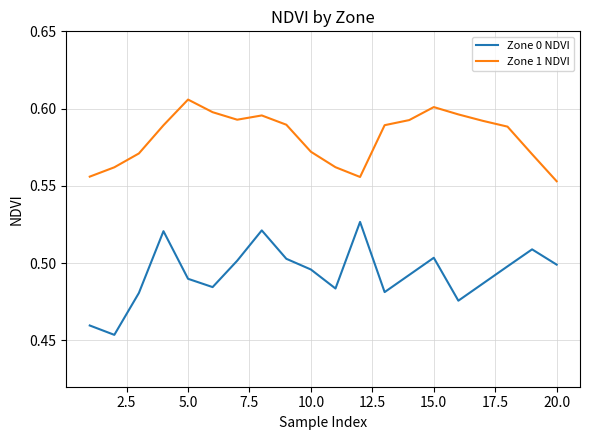

List the series in order of their overall mean, lowest first.

Zone 0 NDVI, Zone 1 NDVI